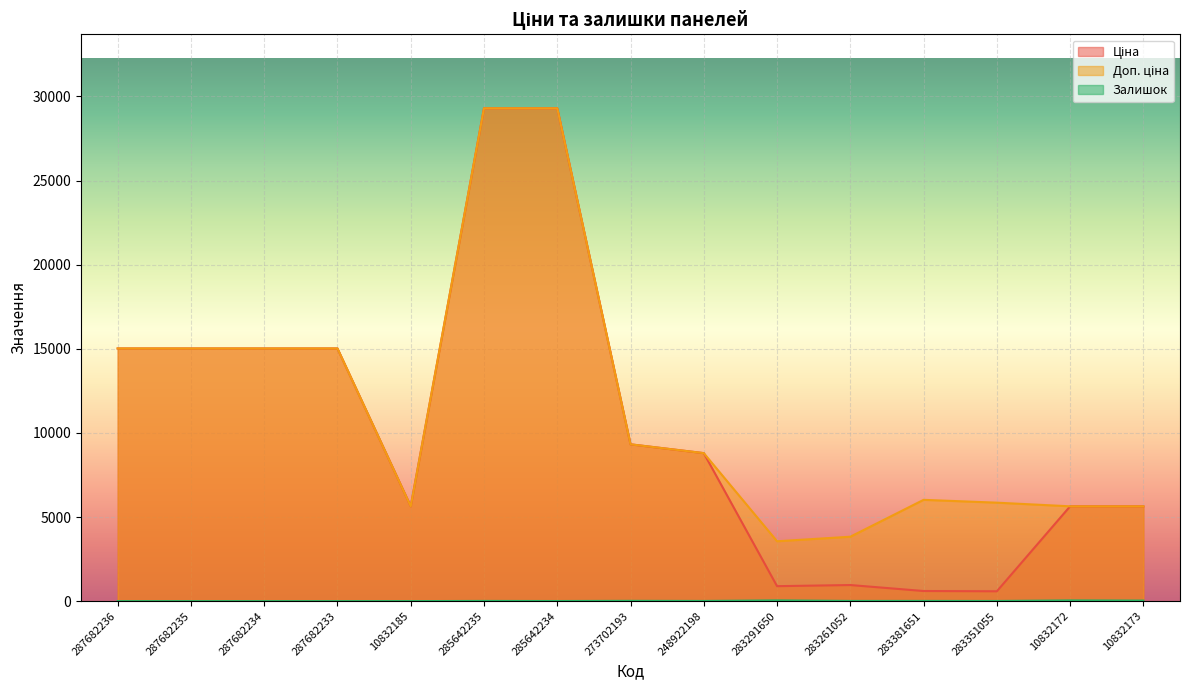

How many interior local peaks does the Ціна series have?

1